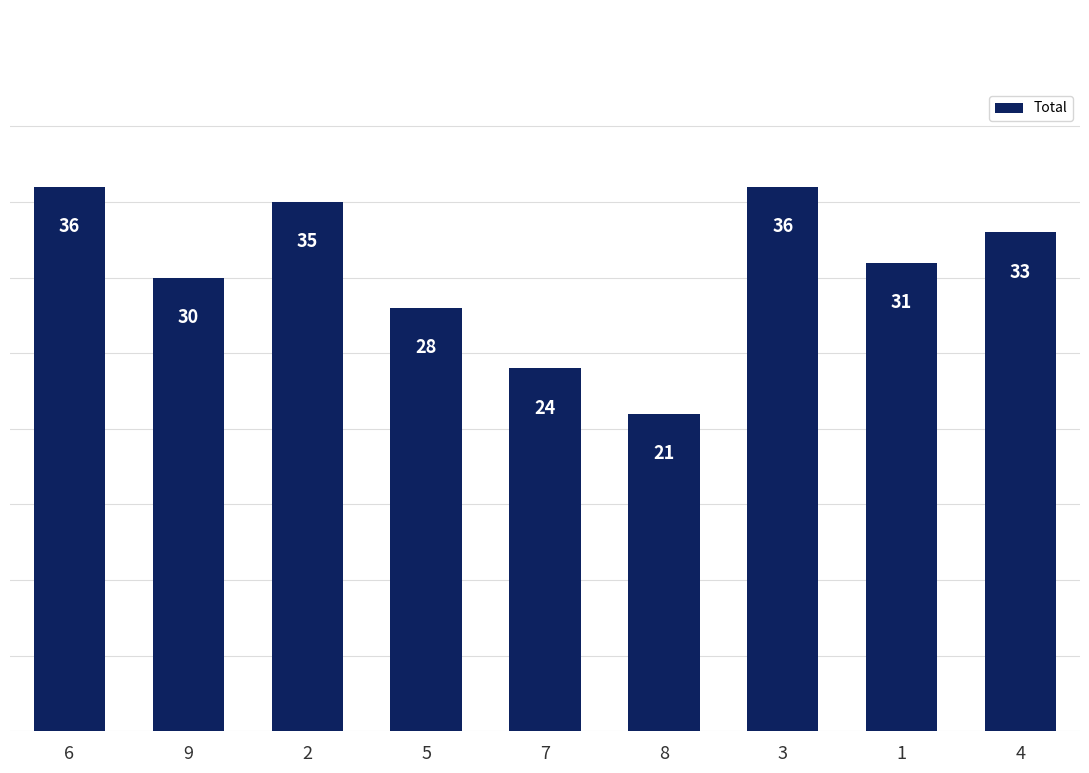

What is the smallest value displayed?

21